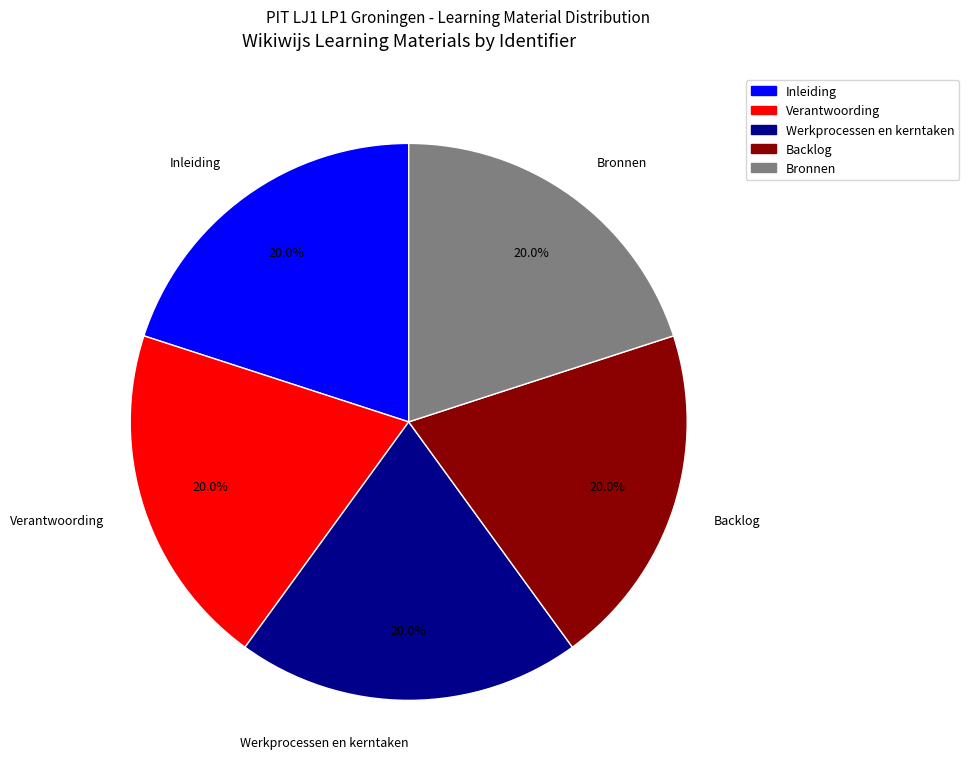

How many segments does this pie chart have?

5